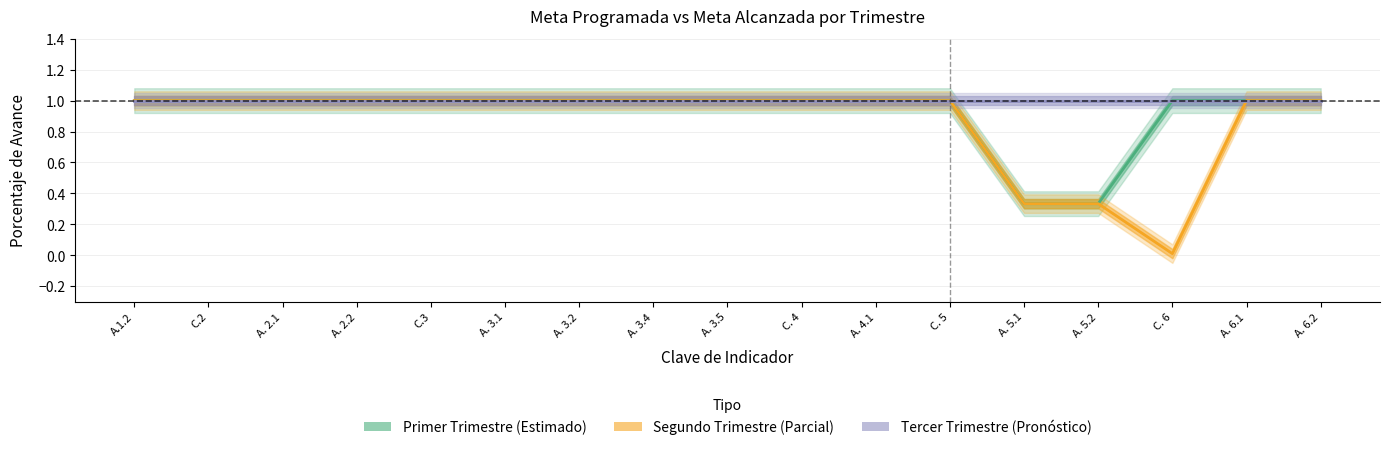

True or false: Tercer Trimestre (Pronóstico) and Segundo Trimestre (Parcial) cross at least once.

False